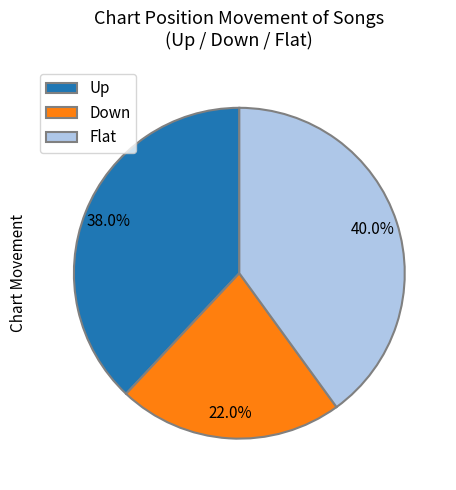

To the nearest percent, what is the difference between the largest and smallest slice percentages?

18%